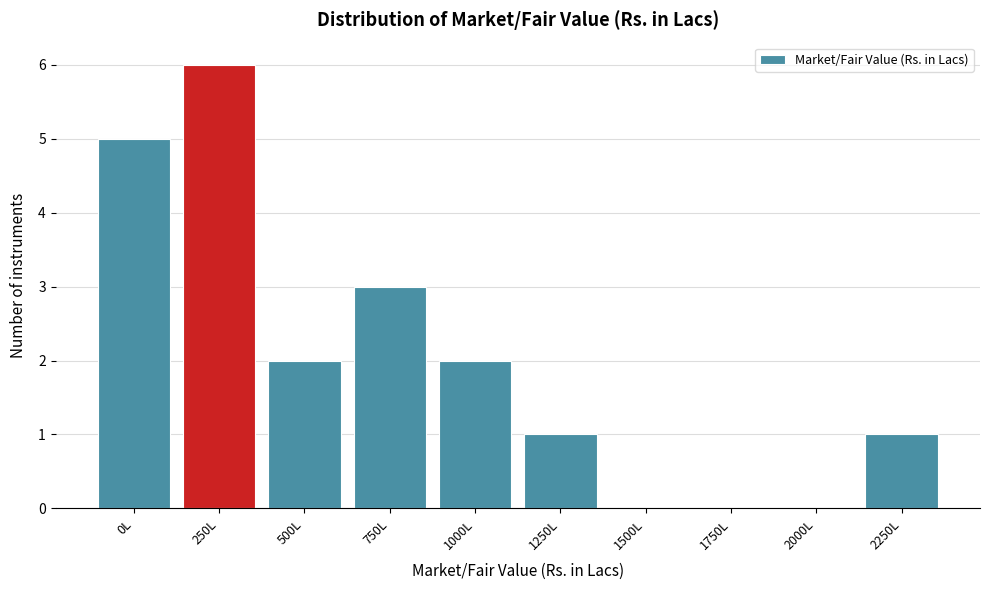

Reading right to left, extract all data points from this chart.

2250L=1	2000L=0	1750L=0	1500L=0	1250L=1	1000L=2	750L=3	500L=2	250L=6	0L=5